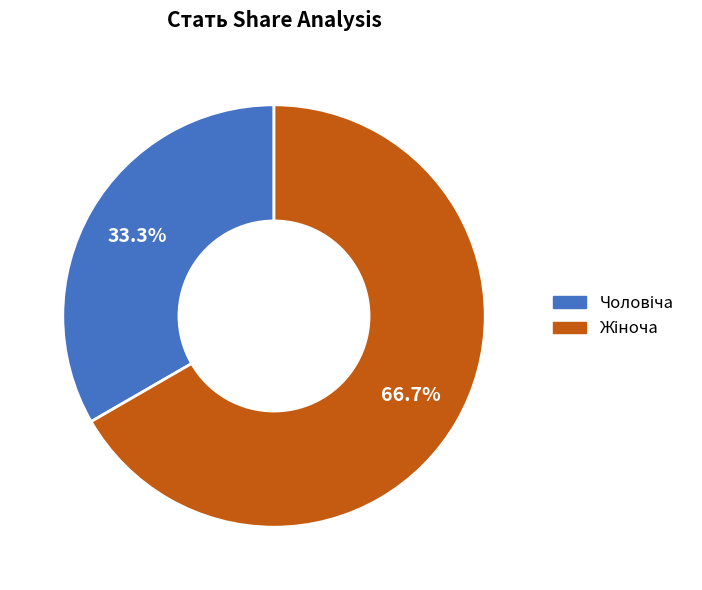

Is there a majority slice in this chart?

Yes